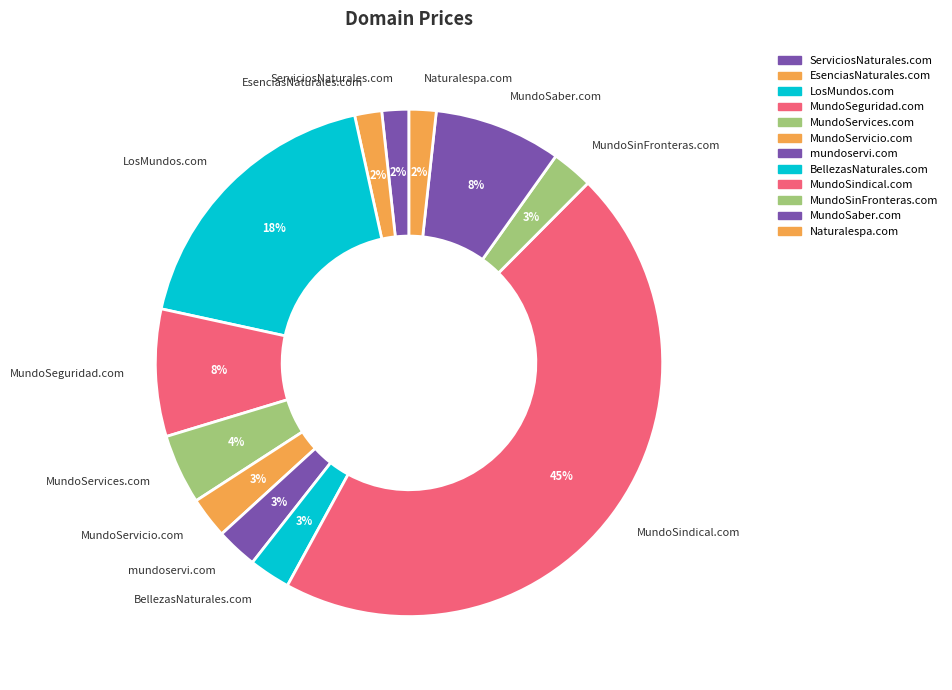

Count the number of slices in the pie.

12